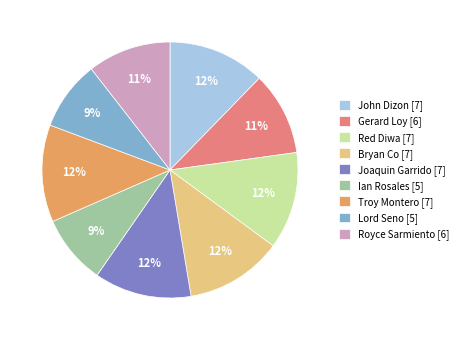

Do Royce Sarmiento [6] and Red Diwa [7] together represent more than half of the pie?

No